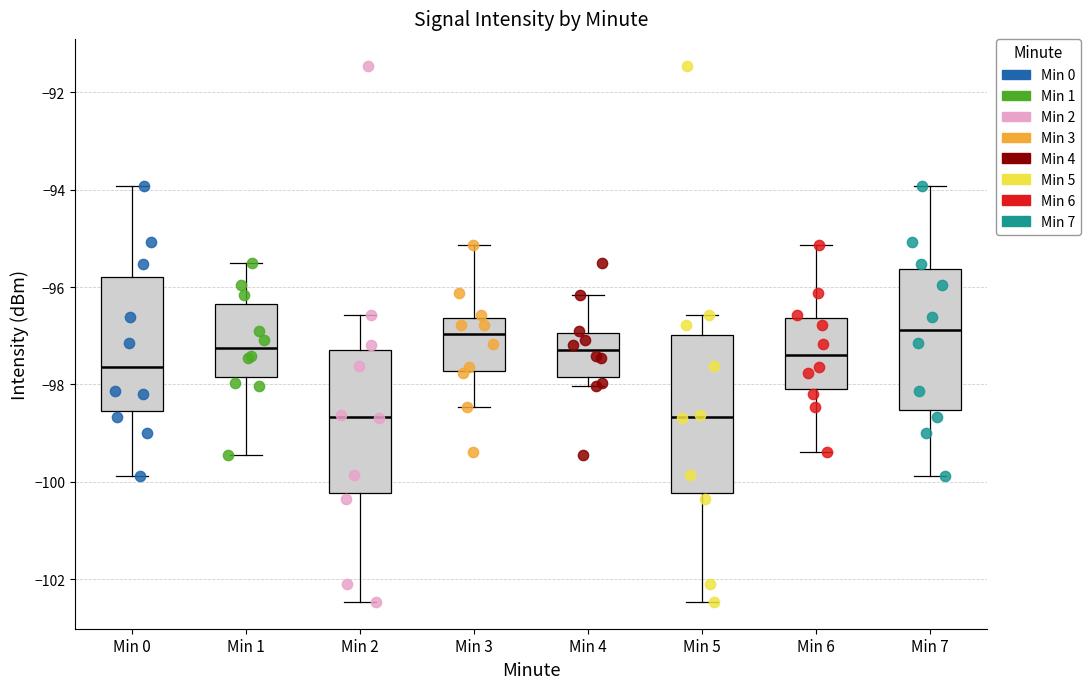

Where does the upper whisker of the box for Min 5 end on the y-axis? The values are not printed on the chart, so give them approximately, as read against the axis.

-96.6